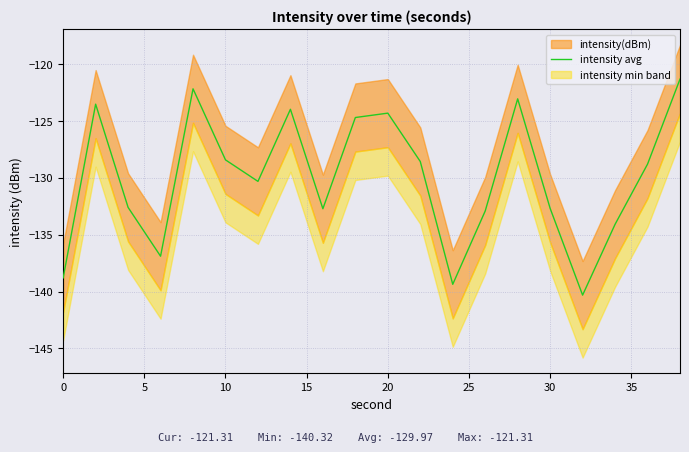

Is it true that intensity avg equals -132.7 at 30?

True